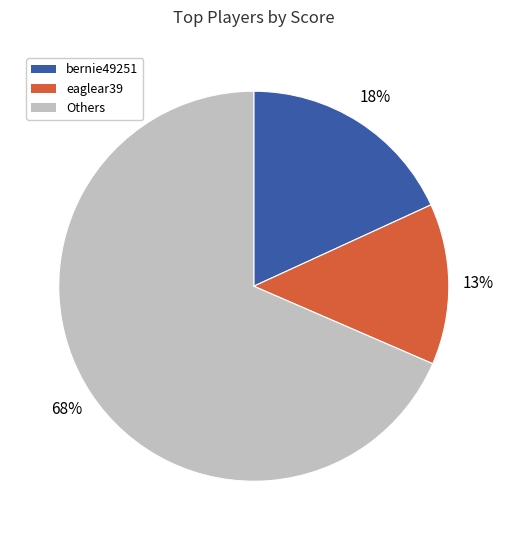

To the nearest percent, what is the average slice percentage?

33%